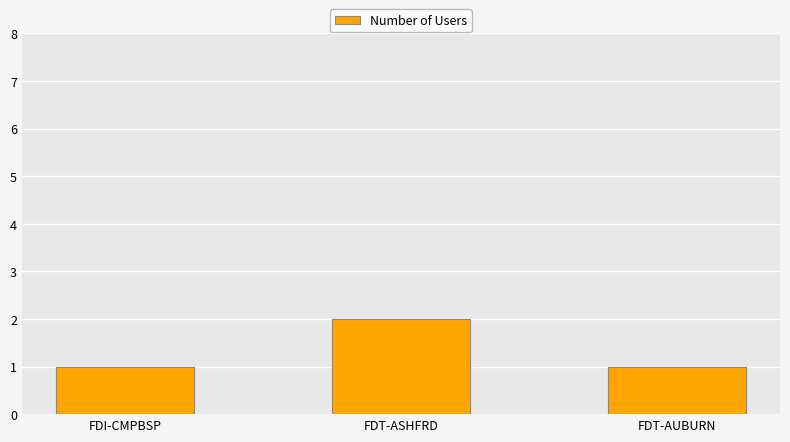

The value at FDI-CMPBSP is 1. True or false?

True